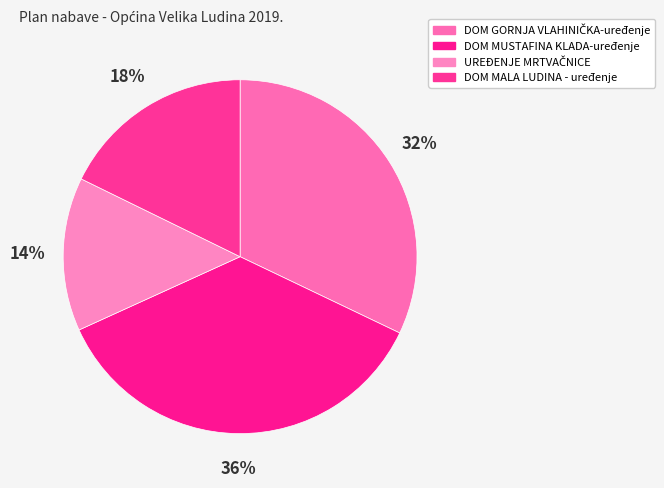

To the nearest percent, what percentage of the pie is UREĐENJE MRTVAČNICE?

14%